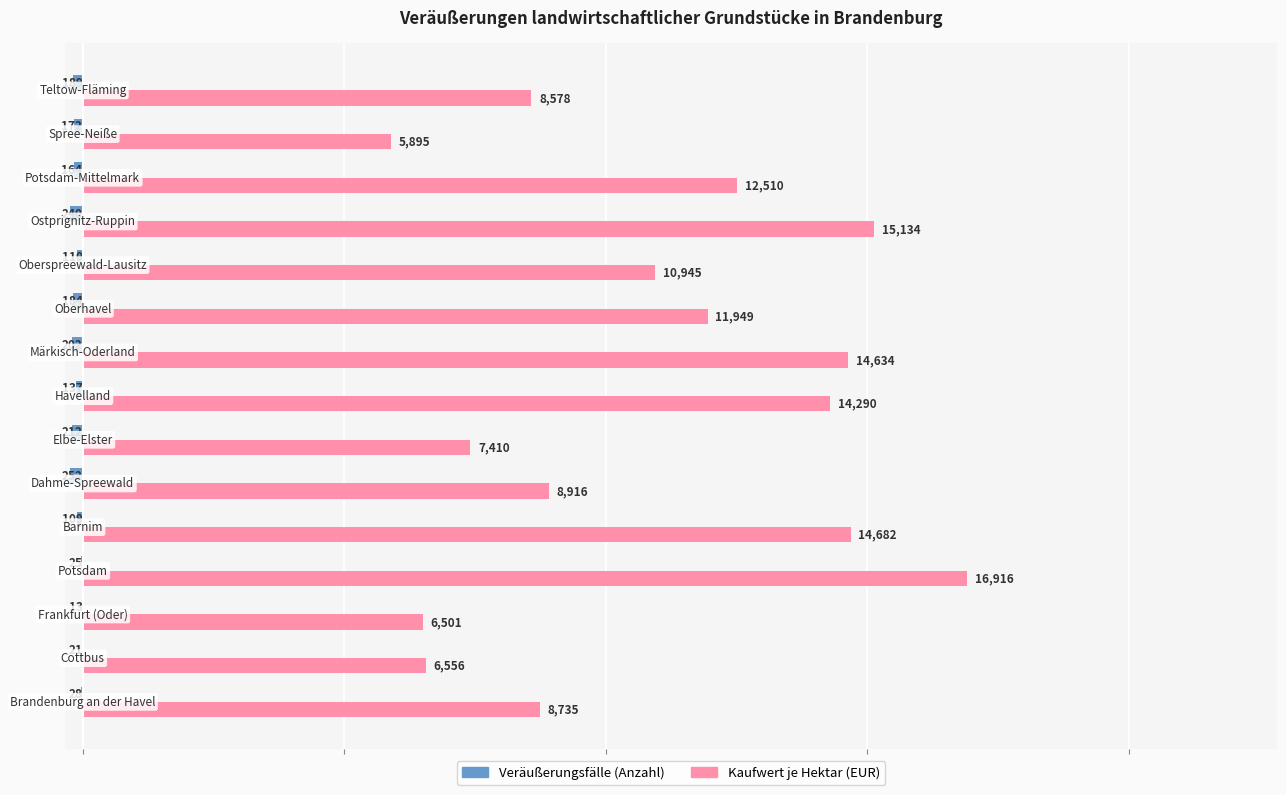

What are all the series names shown in the legend?

Veräußerungsfälle (Anzahl), Kaufwert je Hektar (EUR)